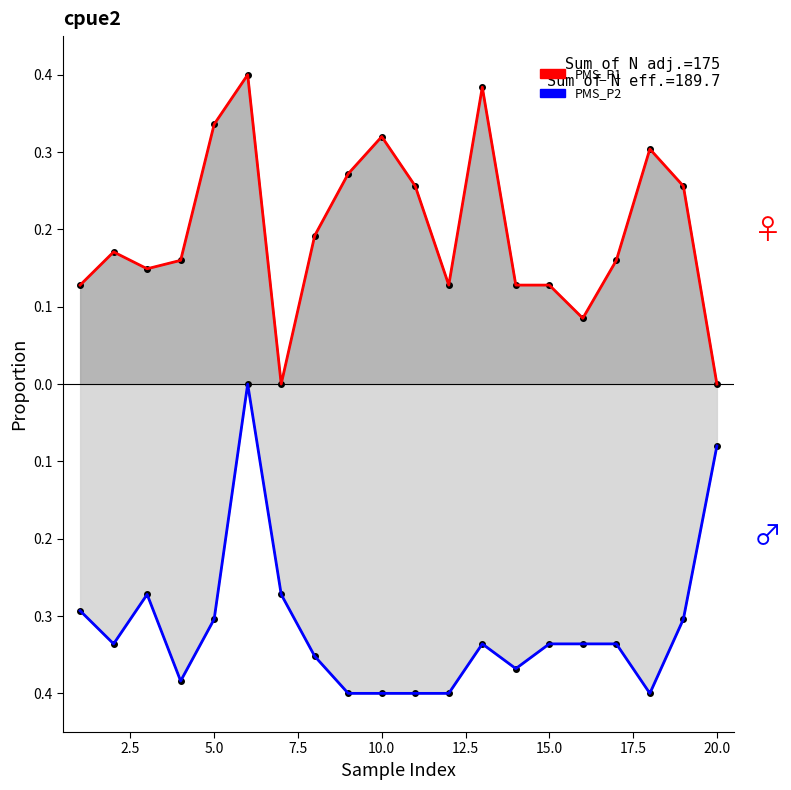

At 20.0, list the series in order from largest to smallest.

PMS_P1 (female), PMS_P2 (male)